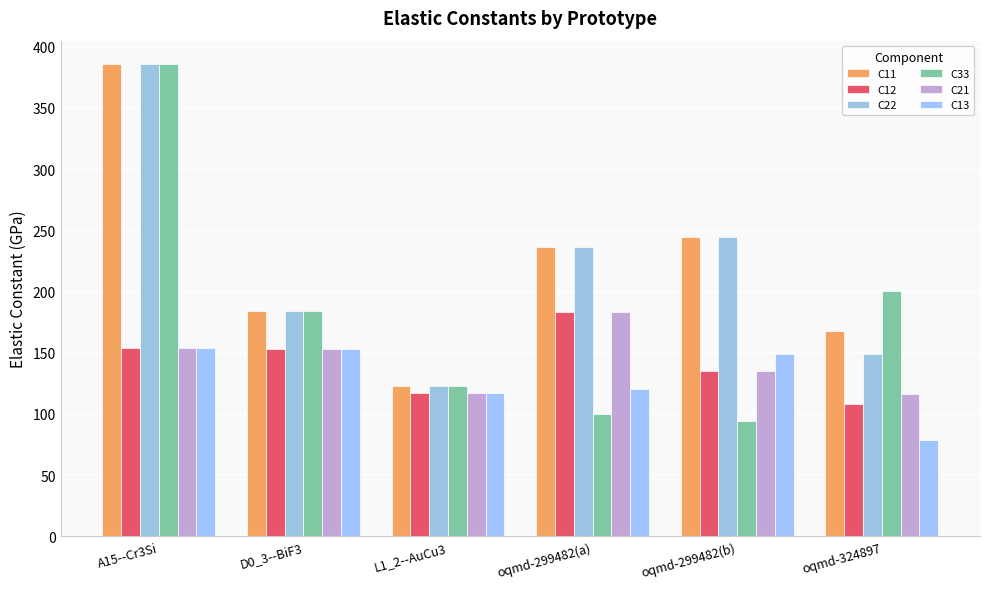

At which category does the chart reach its minimum across all series?

oqmd-324897